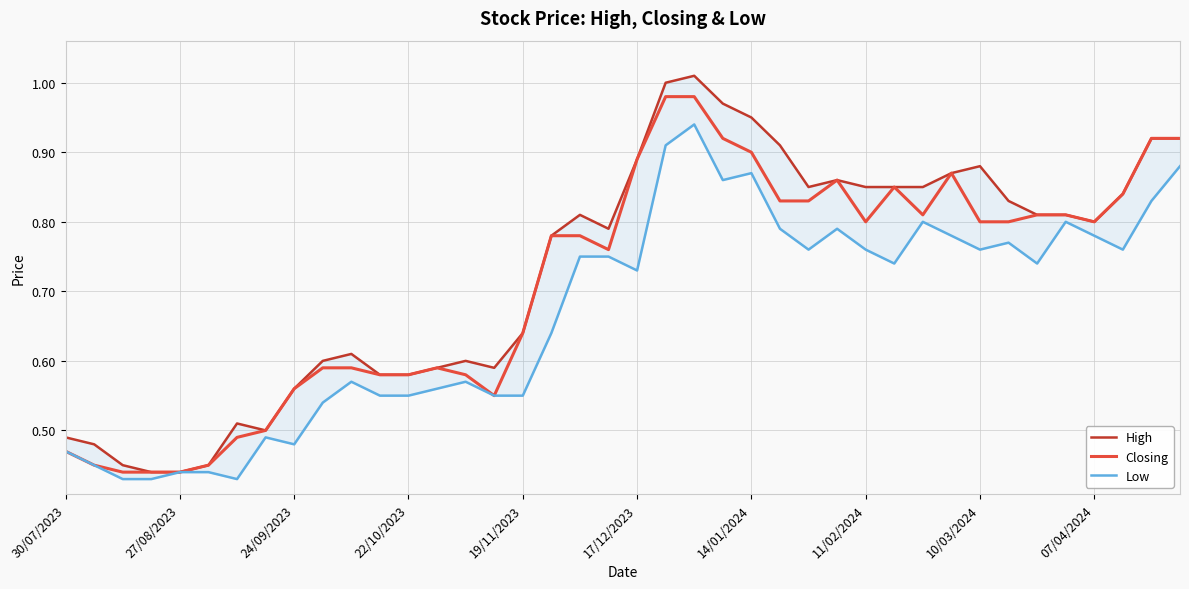

Reading left to right, what are all the values shown in this chart?

High: 0.5	0.5	0.5	0.4	0.4	0.5	0.5	0.5	0.6	0.6	0.6	0.6	0.6	0.6	0.6	0.6	0.6	0.8	0.8	0.8	0.9	1.0	1.0	1.0	0.9	0.9	0.8	0.9	0.8	0.8	0.8	0.9	0.9	0.8	0.8	0.8	0.8	0.8	0.9	0.9
Closing: 0.5	0.5	0.4	0.4	0.4	0.5	0.5	0.5	0.6	0.6	0.6	0.6	0.6	0.6	0.6	0.6	0.6	0.8	0.8	0.8	0.9	1.0	1.0	0.9	0.9	0.8	0.8	0.9	0.8	0.8	0.8	0.9	0.8	0.8	0.8	0.8	0.8	0.8	0.9	0.9
Low: 0.5	0.5	0.4	0.4	0.4	0.4	0.4	0.5	0.5	0.5	0.6	0.6	0.6	0.6	0.6	0.6	0.6	0.6	0.8	0.8	0.7	0.9	0.9	0.9	0.9	0.8	0.8	0.8	0.8	0.7	0.8	0.8	0.8	0.8	0.7	0.8	0.8	0.8	0.8	0.9